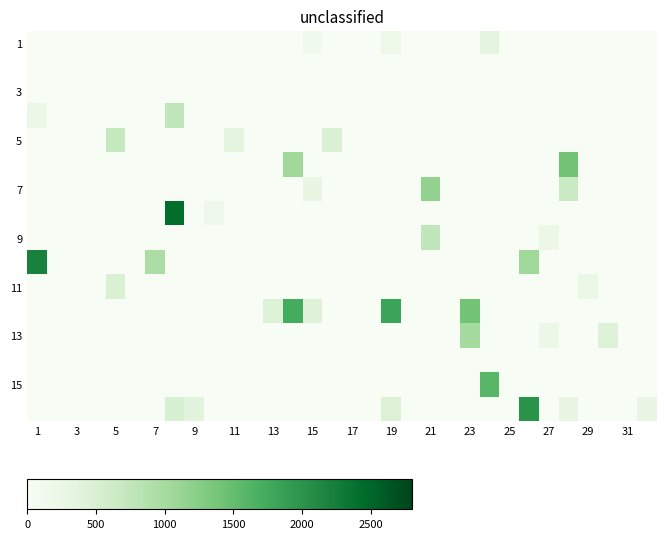

Which category has the lowest value across all series?

1